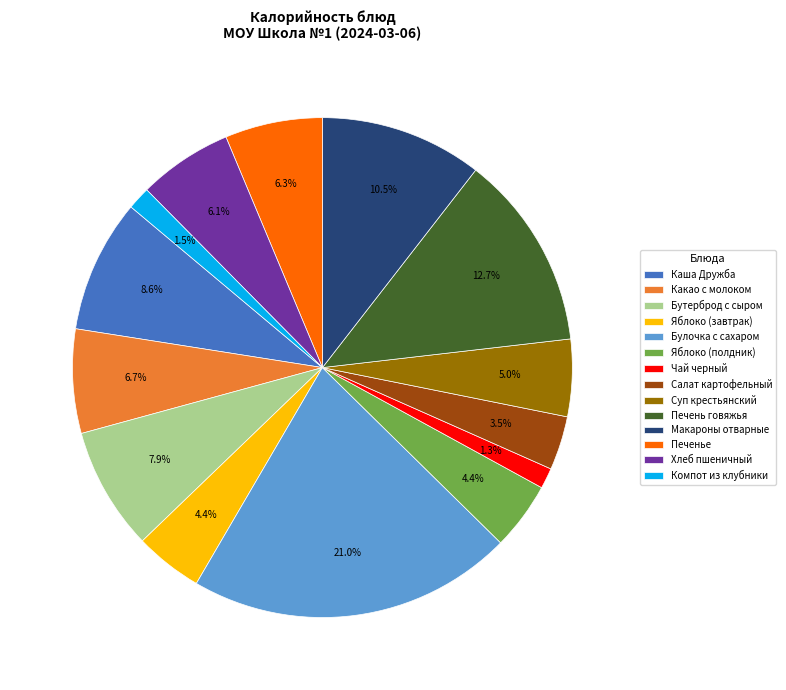

Is there a majority slice in this chart?

No